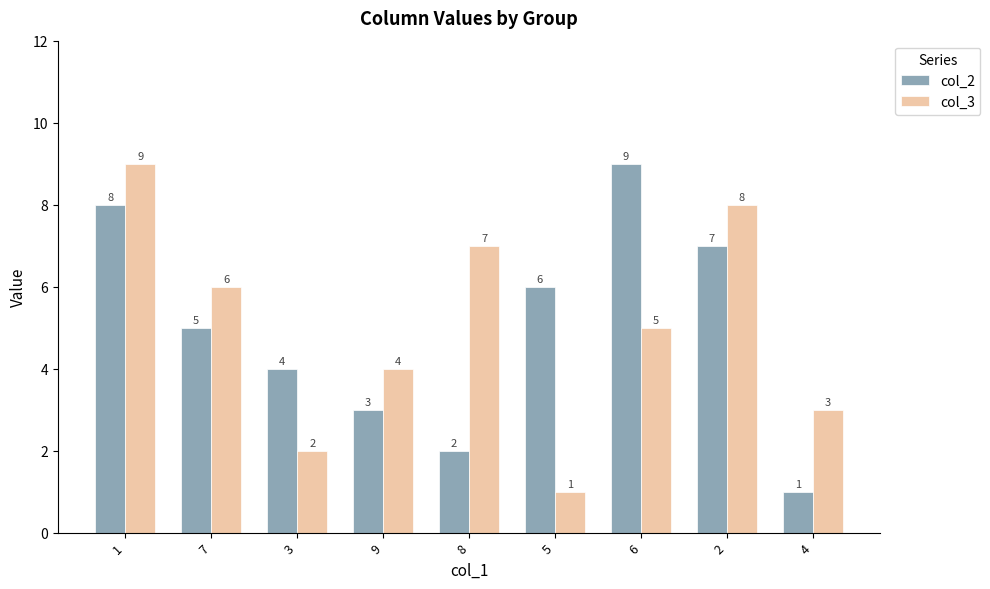

What is the difference between the col_2 values at 9 and 1?

5